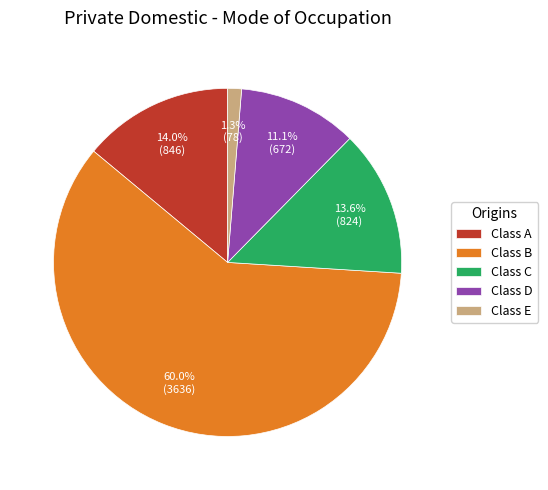

Is Class B the majority of the pie?

Yes